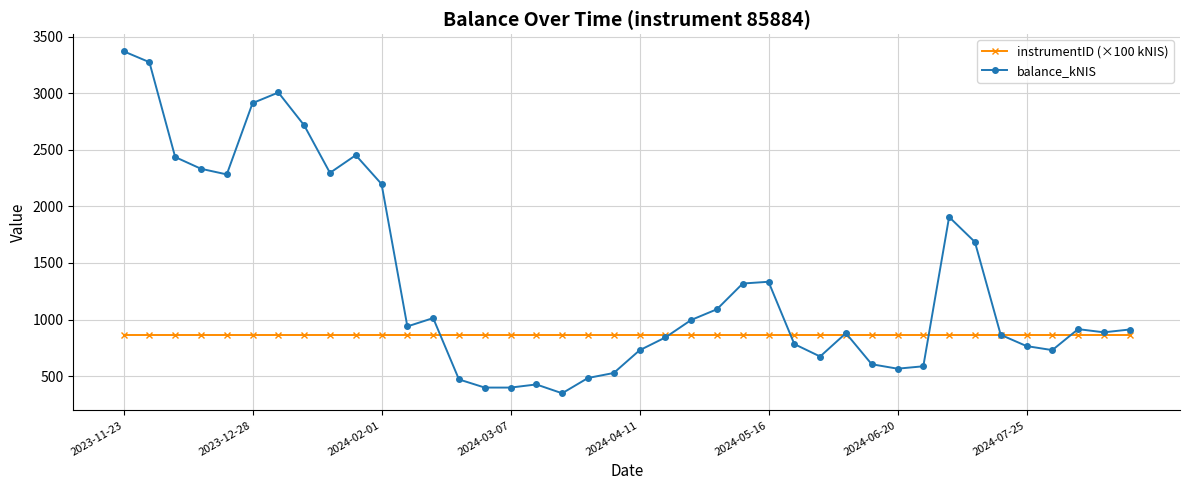

At how many categories does at least one series exceed 1651?

13